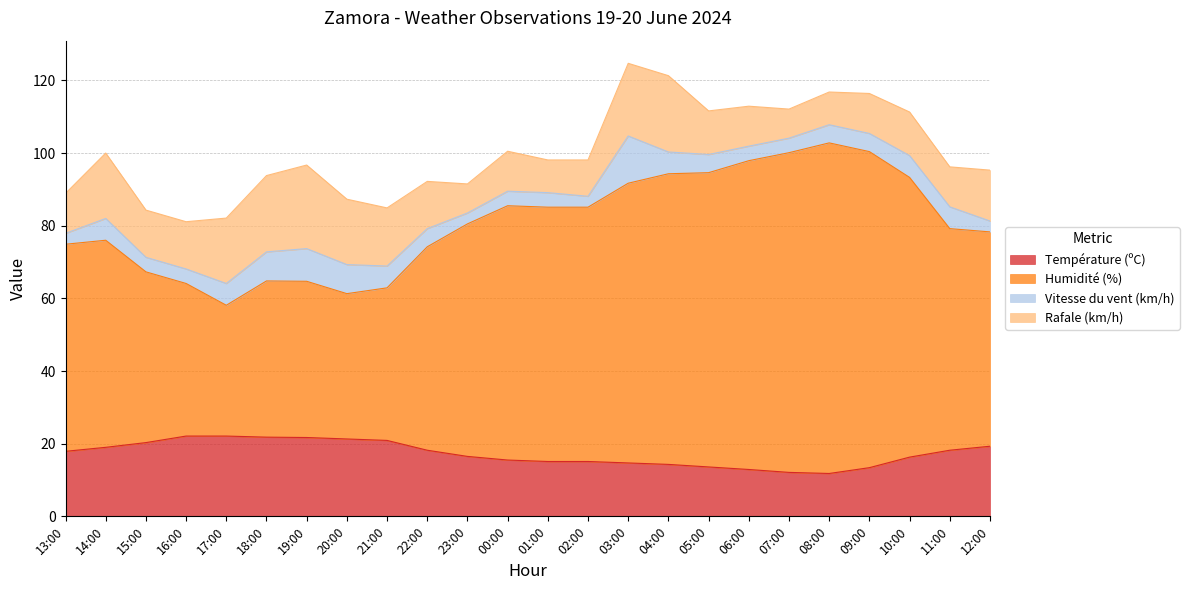

What position from the right is 04:00?

9